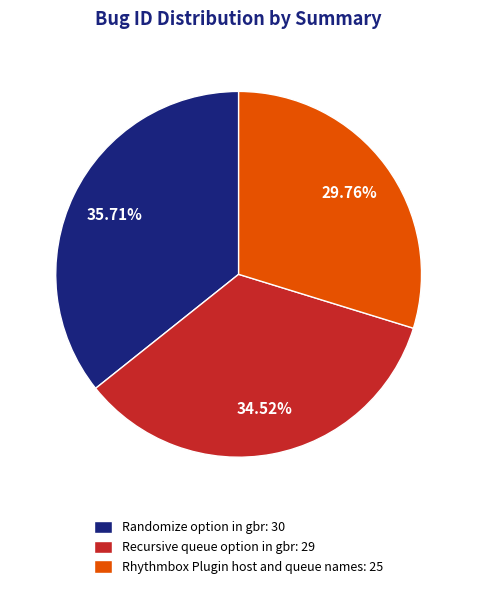

How much of the chart is everything except Recursive queue option in gbr?

65.5%